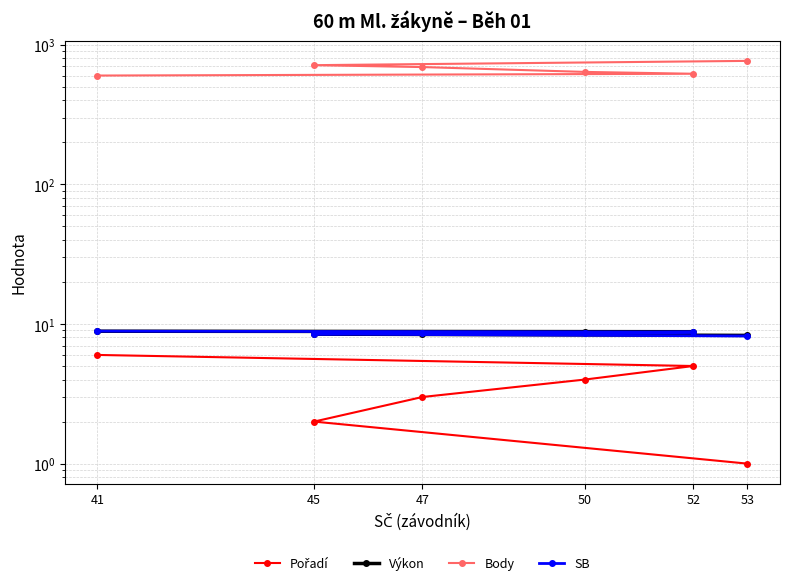

True or false: Body and SB cross at least once.

False